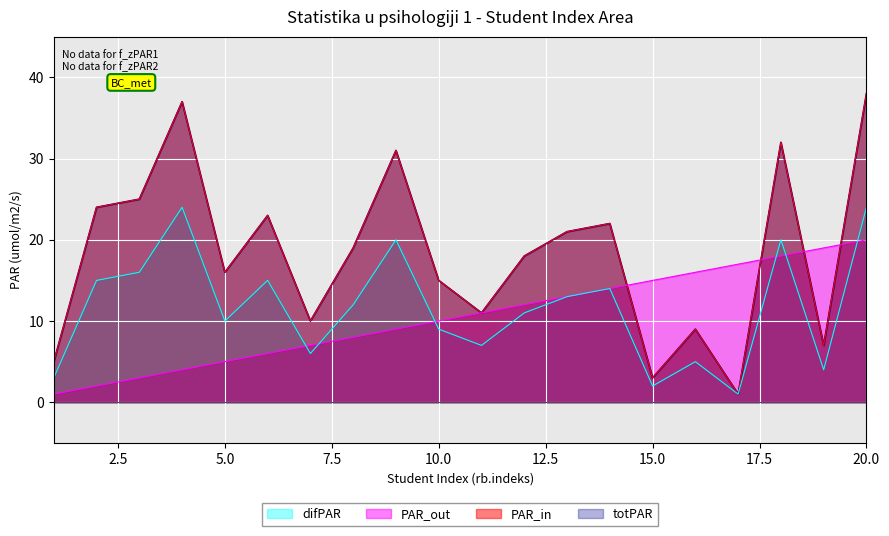

Which series has the widest spread of values?

PAR_in